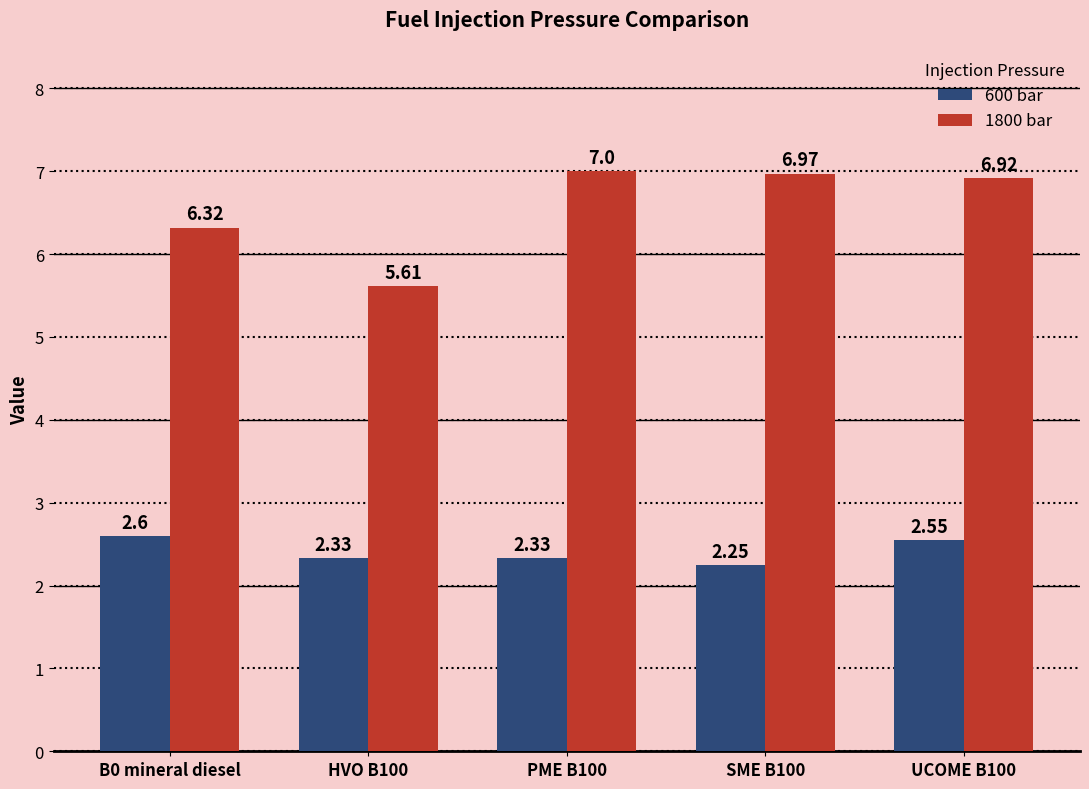

Which series has the widest spread of values?

1800 bar